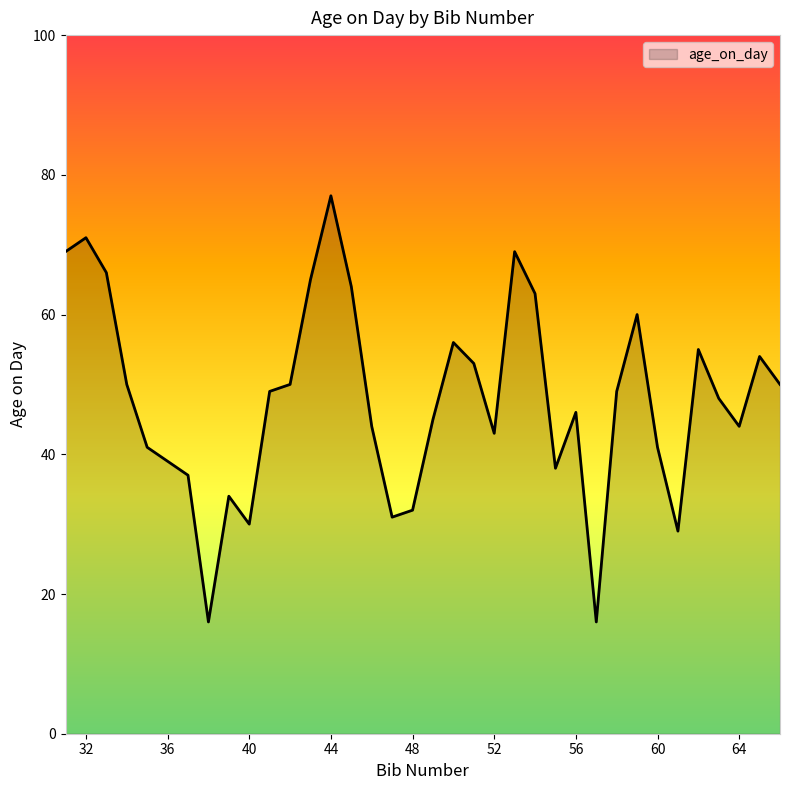

What is the maximum value shown in the chart?

77